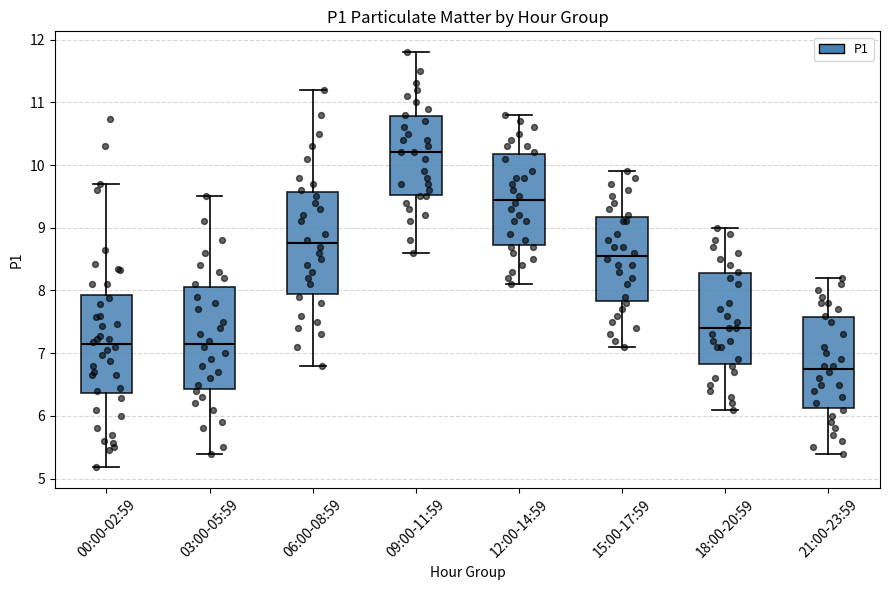

Reading left to right, read every box against the y-axis: the position of its median line, the range the box covers, and the ends of its whiskers. The values are not printed on the chart, so give them approximately, as read against the axis.

00:00-02:59: median 7.1, box 6.4 to 7.9, whiskers 5.2 to 9.7
03:00-05:59: median 7.2, box 6.4 to 8.1, whiskers 5.4 to 9.5
06:00-08:59: median 8.8, box 8.0 to 9.6, whiskers 6.8 to 11.2
09:00-11:59: median 10.2, box 9.5 to 10.8, whiskers 8.6 to 11.8
12:00-14:59: median 9.5, box 8.7 to 10.2, whiskers 8.1 to 10.8
15:00-17:59: median 8.6, box 7.8 to 9.2, whiskers 7.1 to 9.9
18:00-20:59: median 7.4, box 6.8 to 8.3, whiskers 6.1 to 9.0
21:00-23:59: median 6.8, box 6.1 to 7.6, whiskers 5.4 to 8.2